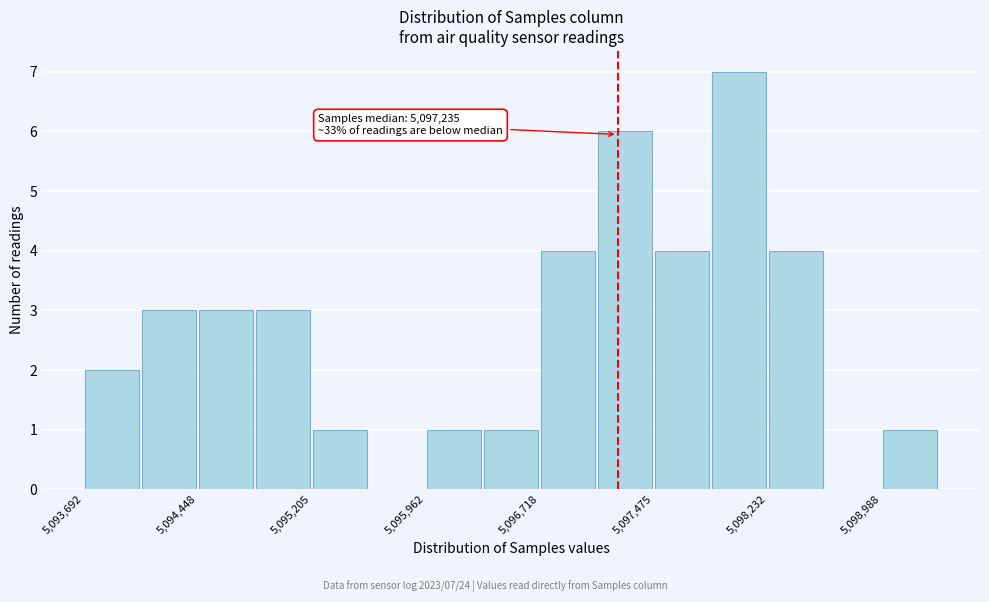

Around what value on the x-axis is the tallest bar? Give the approximate position of its centre, as read against the axis.

5098000